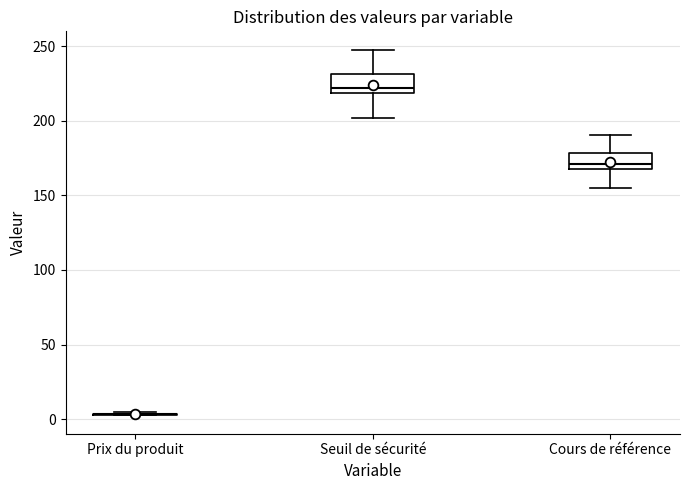

Reading left to right, read every box against the y-axis: the position of its median line, the range the box covers, and the ends of its whiskers. The values are not printed on the chart, so give them approximately, as read against the axis.

Prix du produit: box collapsed to a line at 5, whiskers 0 to 5
Seuil de sécurité: median 220 (just above the box's lower edge), box 220 to 230, whiskers 200 to 250
Cours de référence: median 170 (just above the box's lower edge), box 170 to 180, whiskers 155 to 190